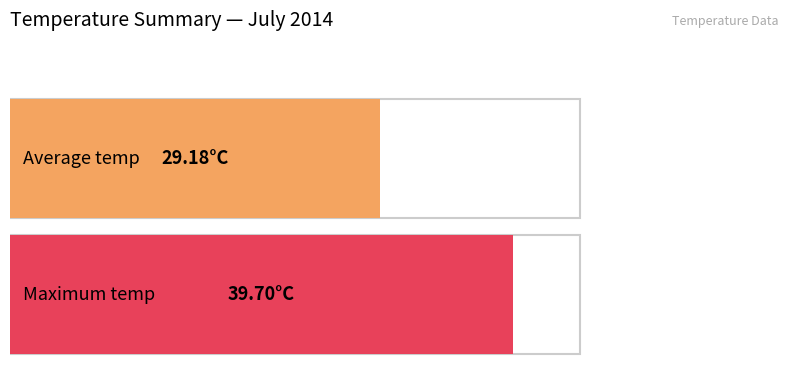

What is the average value?

29.2